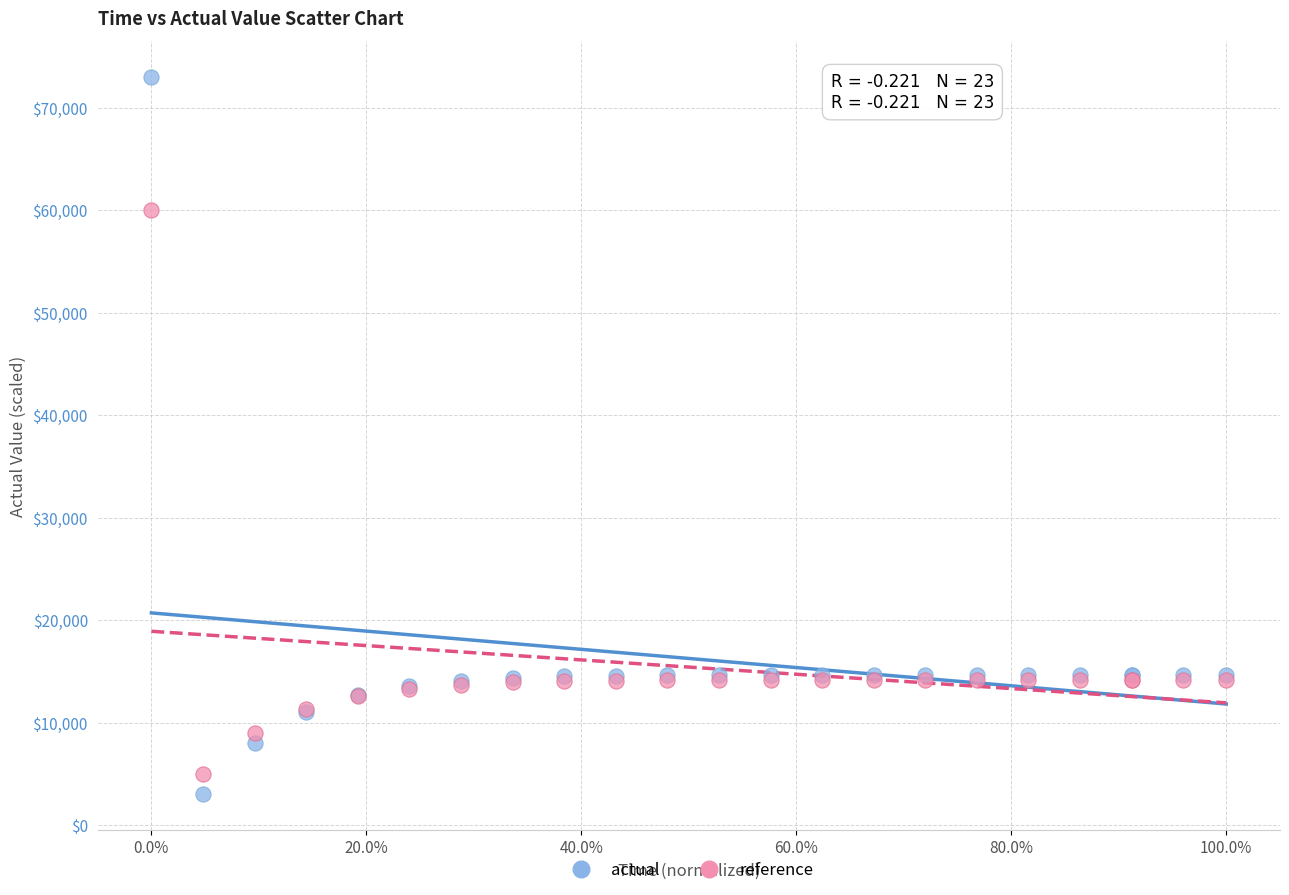

Across all series, what Y value is closest to 38000?

60000.0